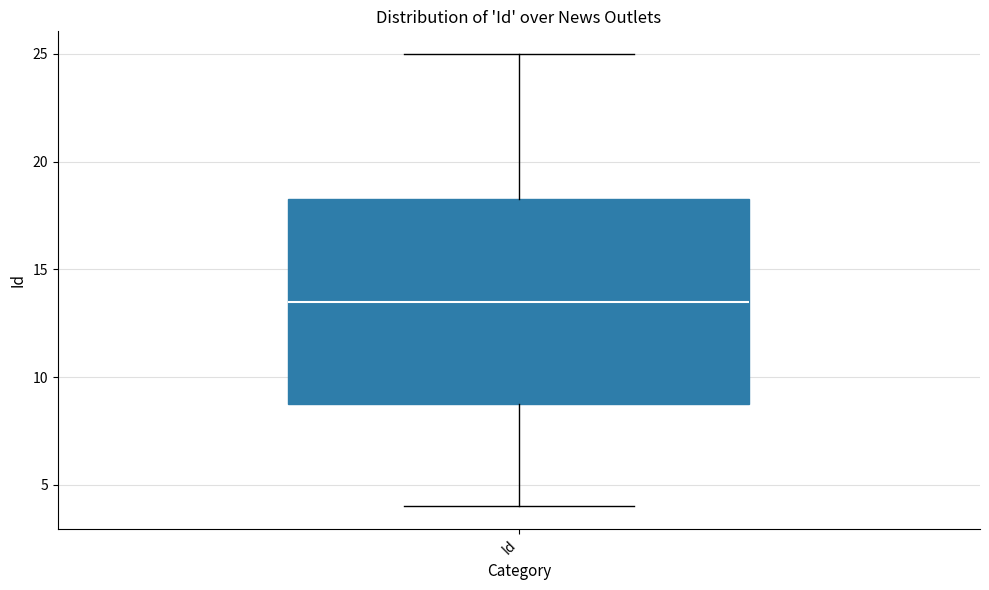

Read this box plot against the y-axis: the position of the median line, the range covered by the box, and the ends of both whiskers. The values are not printed on the chart, so give them approximately, as read against the axis.

median 13.5, box 9.0 to 18.5, whiskers 4.0 to 25.0